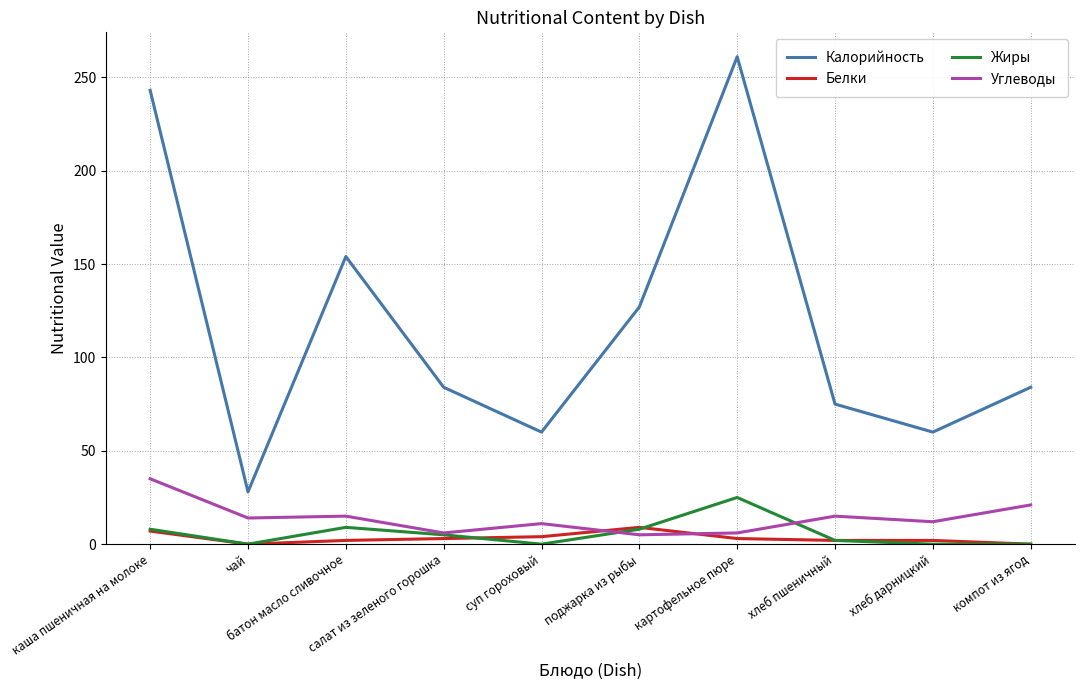

How many lines are shown in the chart?

4